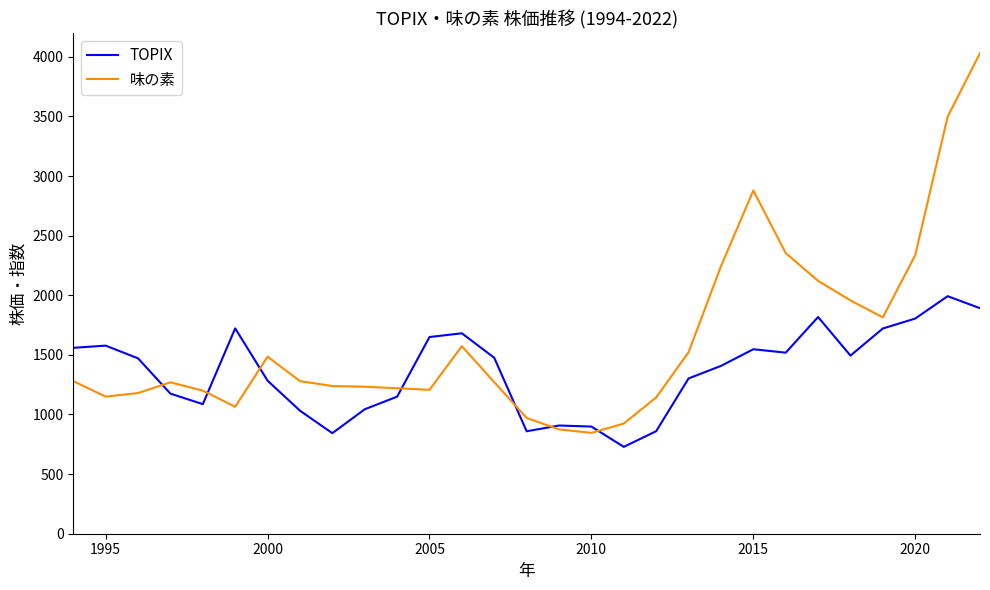

Does the chart display data point markers on the line(s)?

No